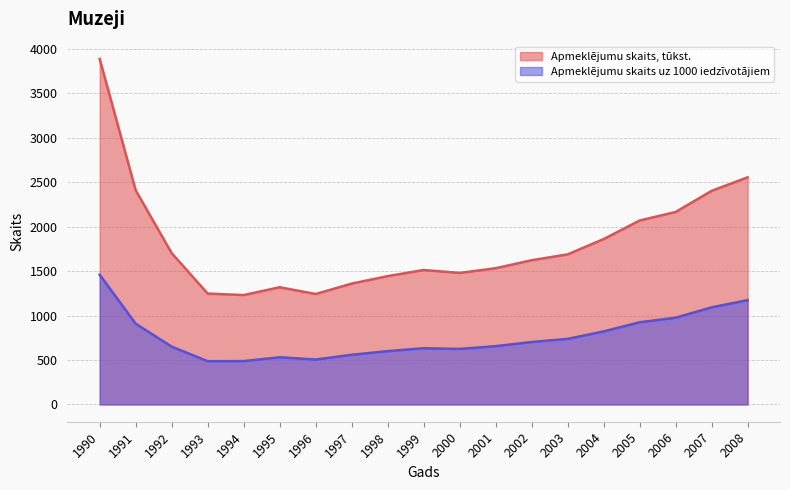

What is the difference between the Apmeklējumu skaits uz 1000 iedzīvotājiem values at 2003 and 1993?

251